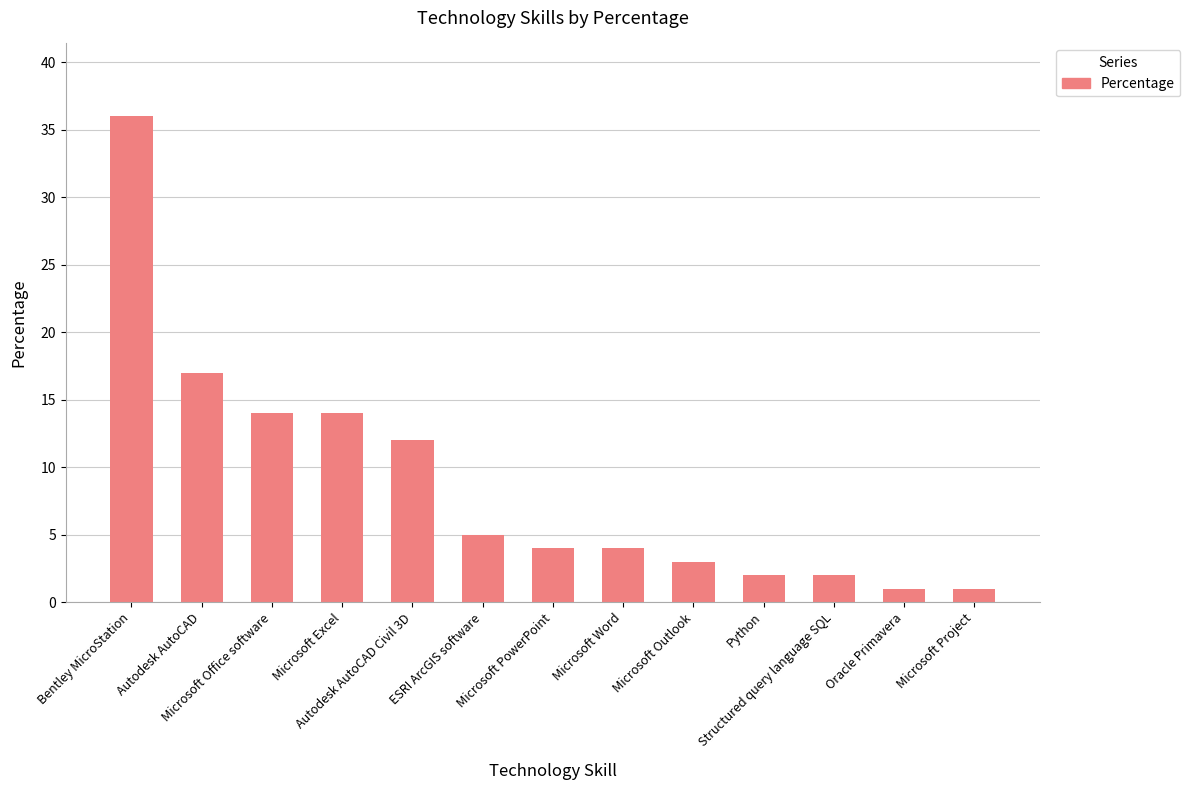

What is the value of the 11th bar from the left?

2